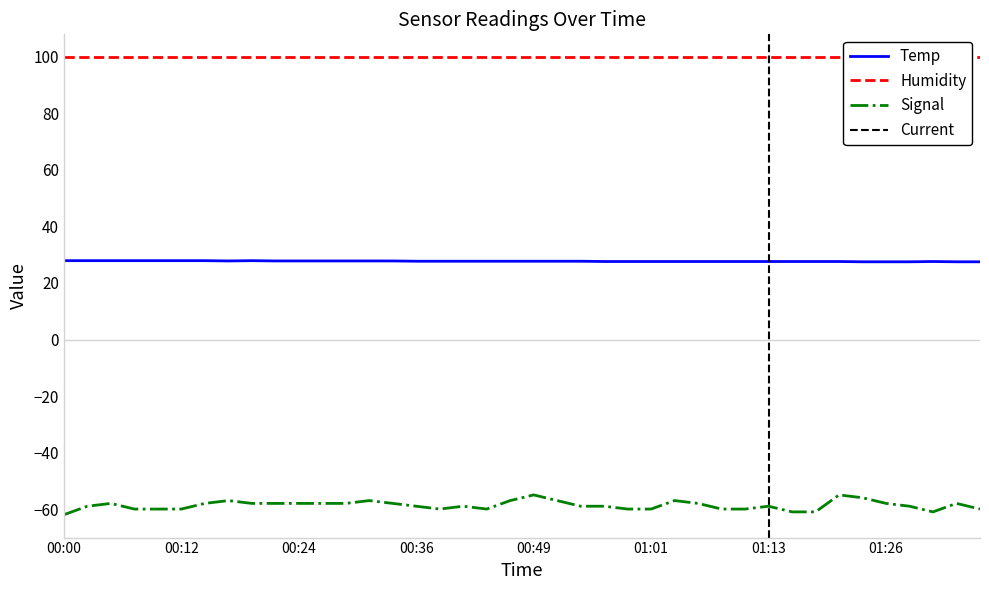

Is this an area chart (filled region under the line)?

No